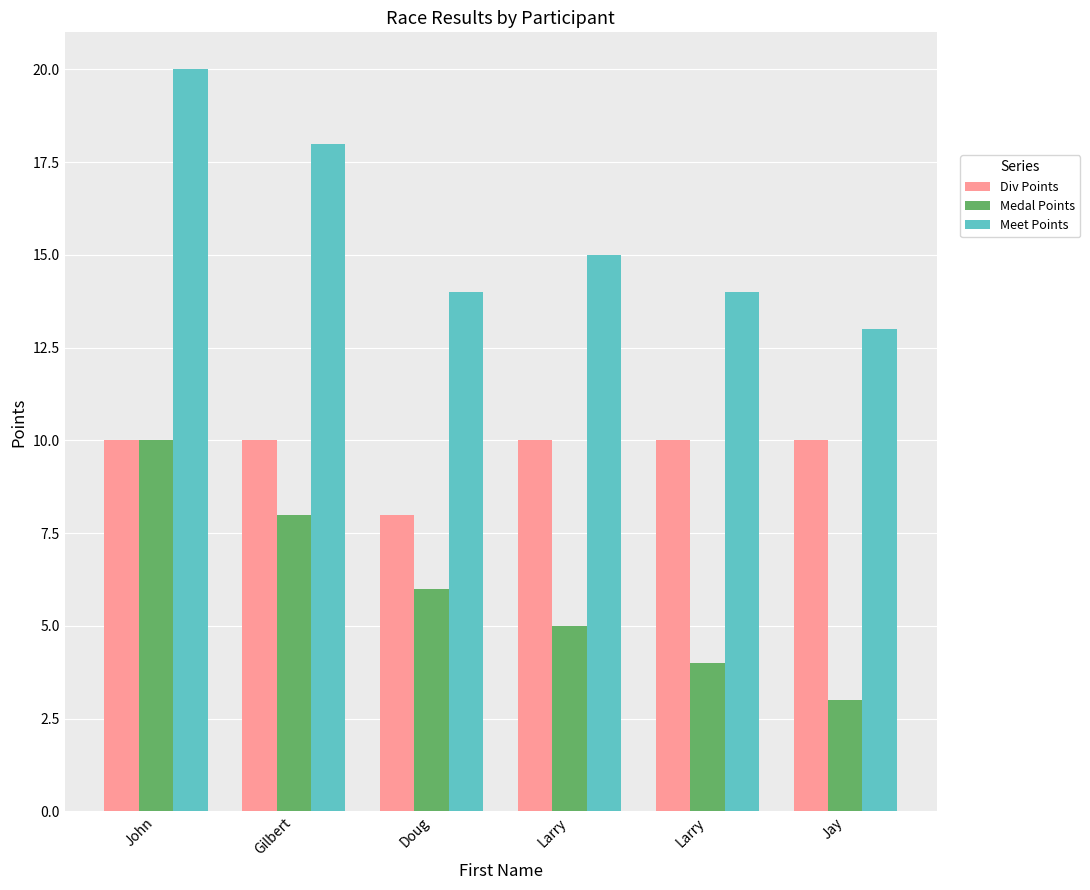

At which category is the sum across all series the highest?

John